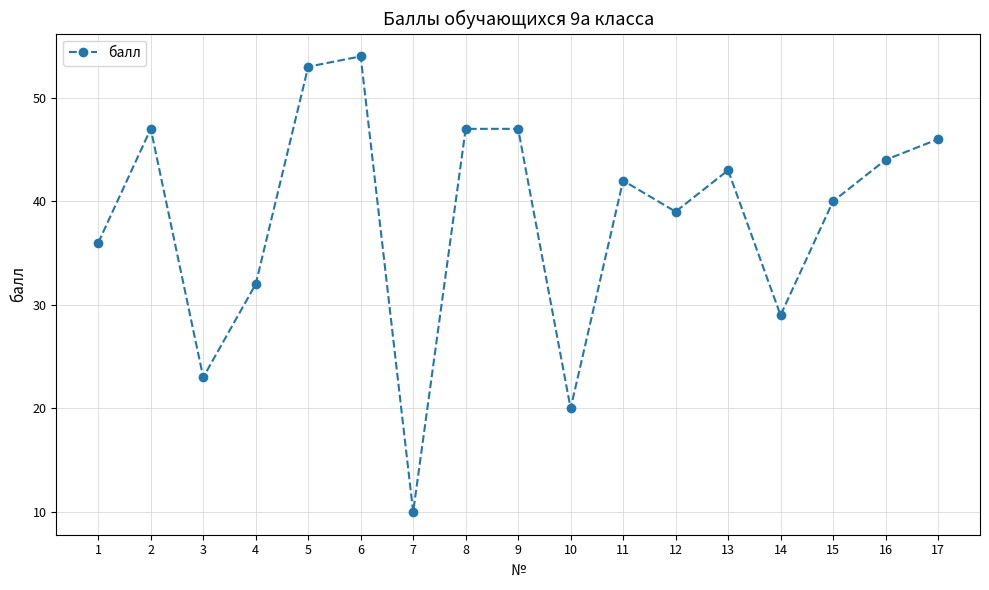

Where is the first local maximum?

2